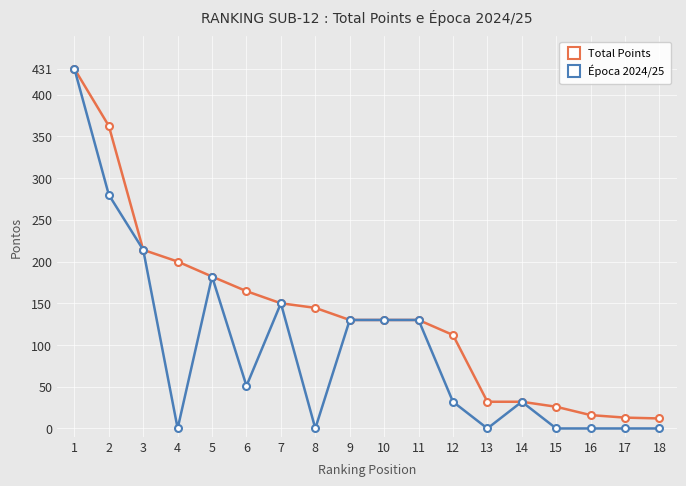

Where is the first local maximum for Época 2024/25?

5